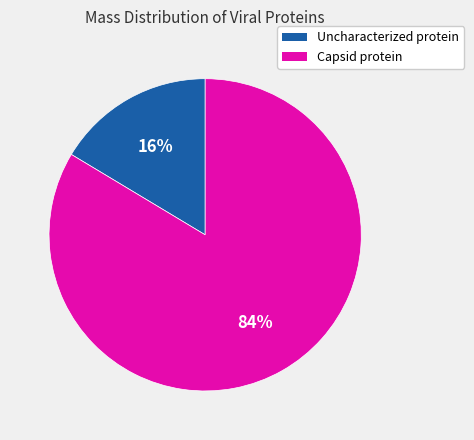

Is it true that Capsid protein is 84% of the pie?

True